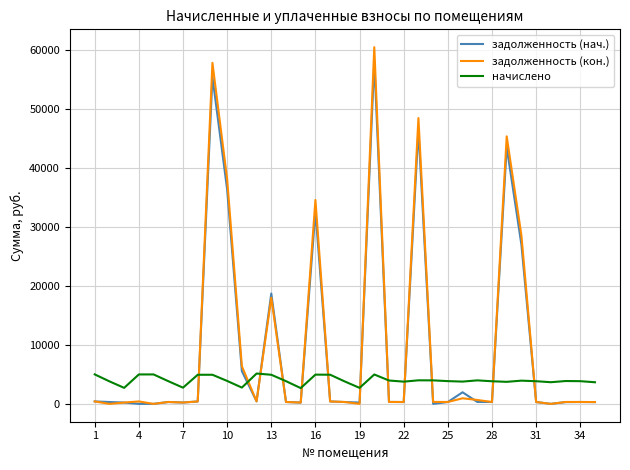

True or false: задолженность (нач.) and начислено cross at least once.

True